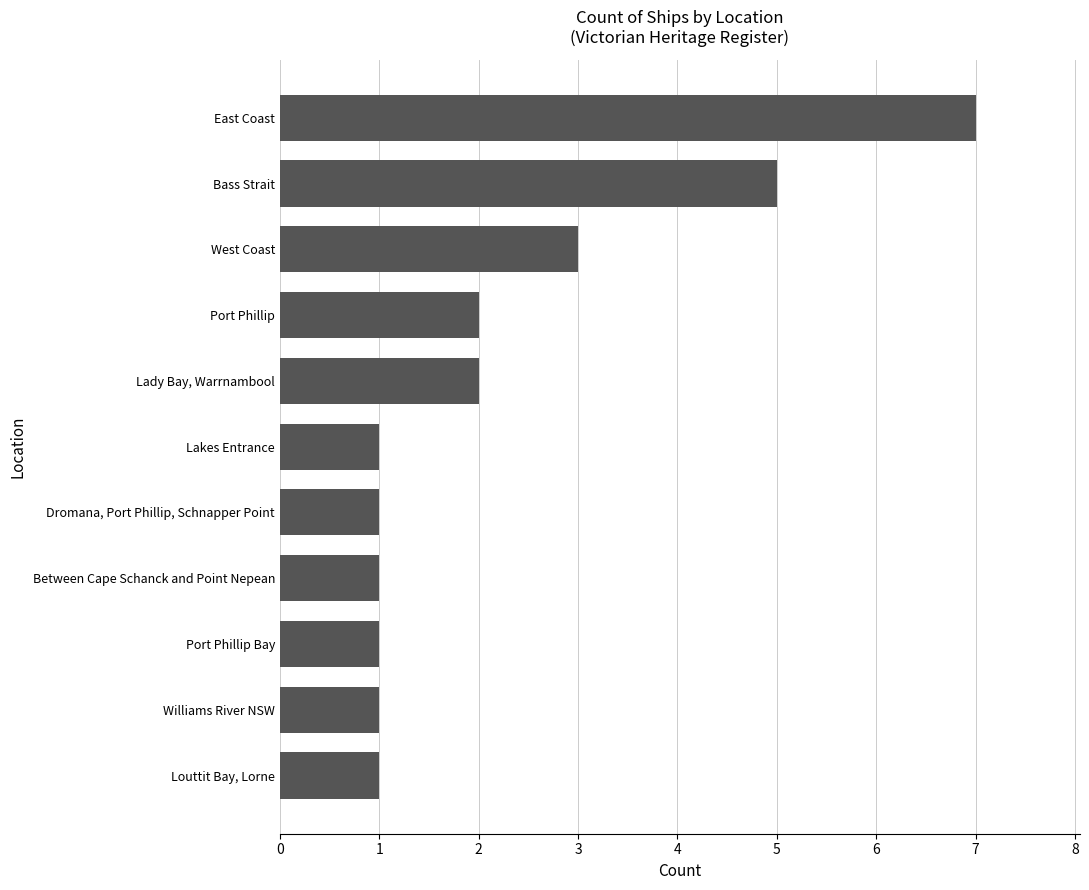

The chart shows a value of 2 at Between Cape Schanck and Point Nepean. True or false?

False